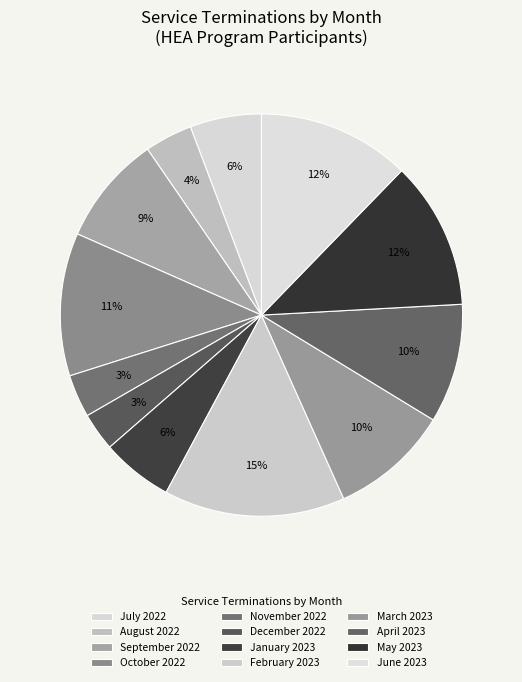

How many segments does this pie chart have?

12